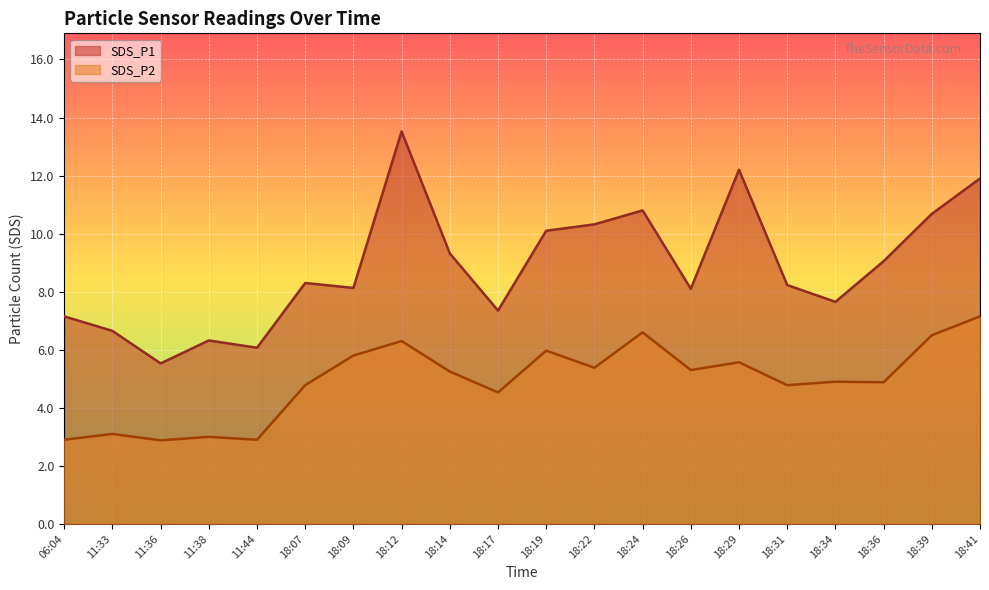

At which category does SDS_P2 reach its first local valley?

11:36